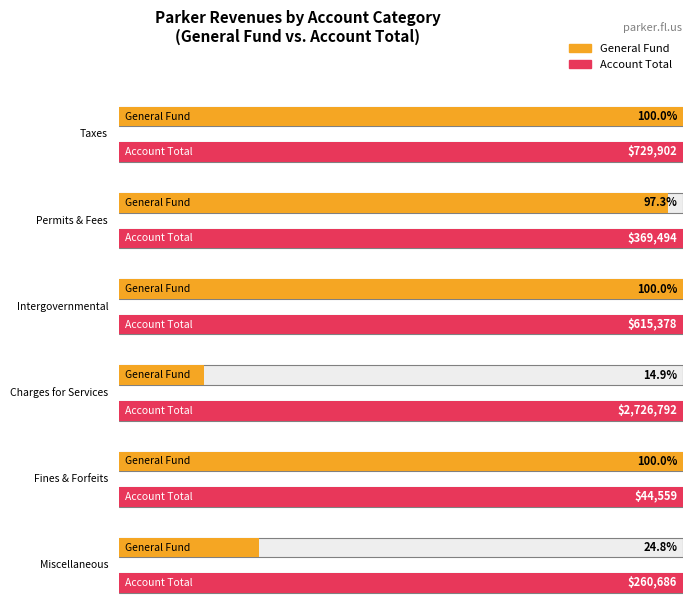

How many groups of bars are there?

6